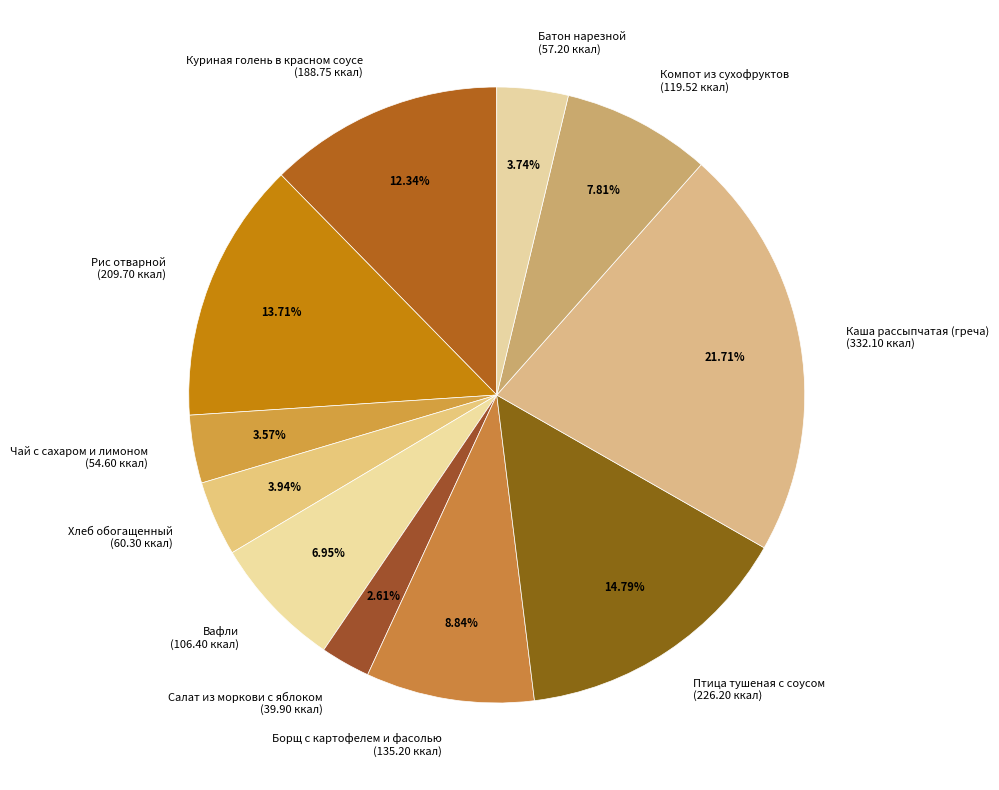

To the nearest percent, what is the difference between the largest and smallest slice percentages?

19%